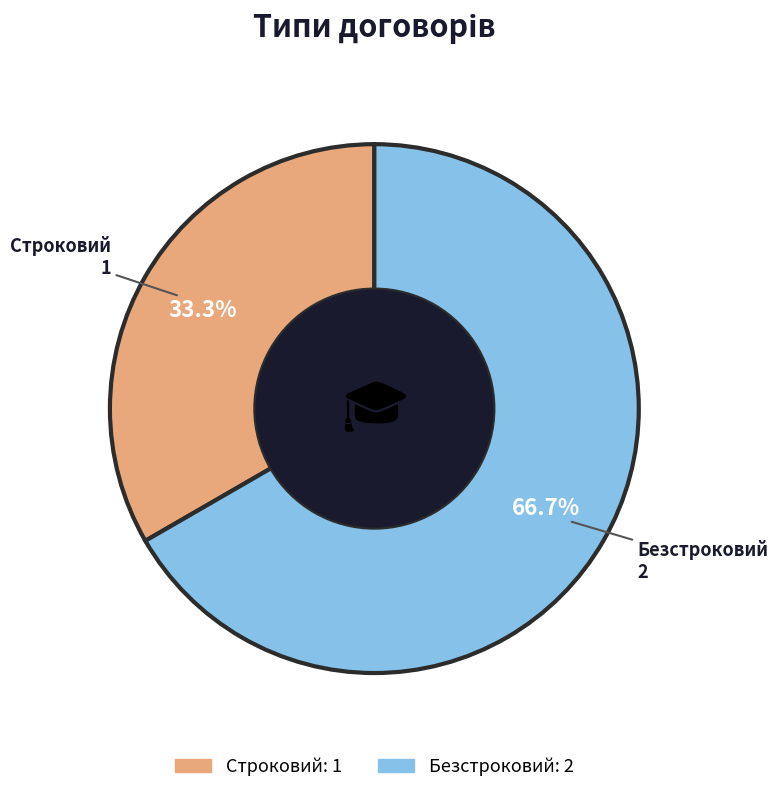

Is it true that Безстроковий is 77% of the pie?

False